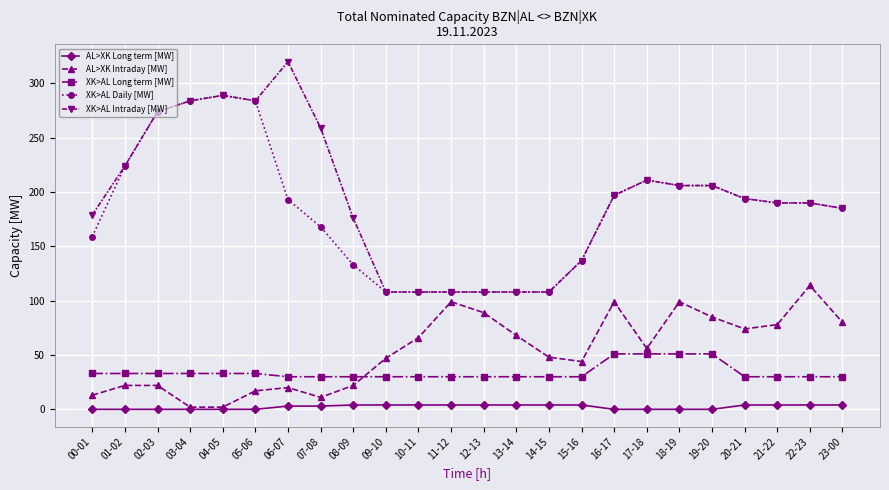

What is the label of the 6th point from the left?

05-06